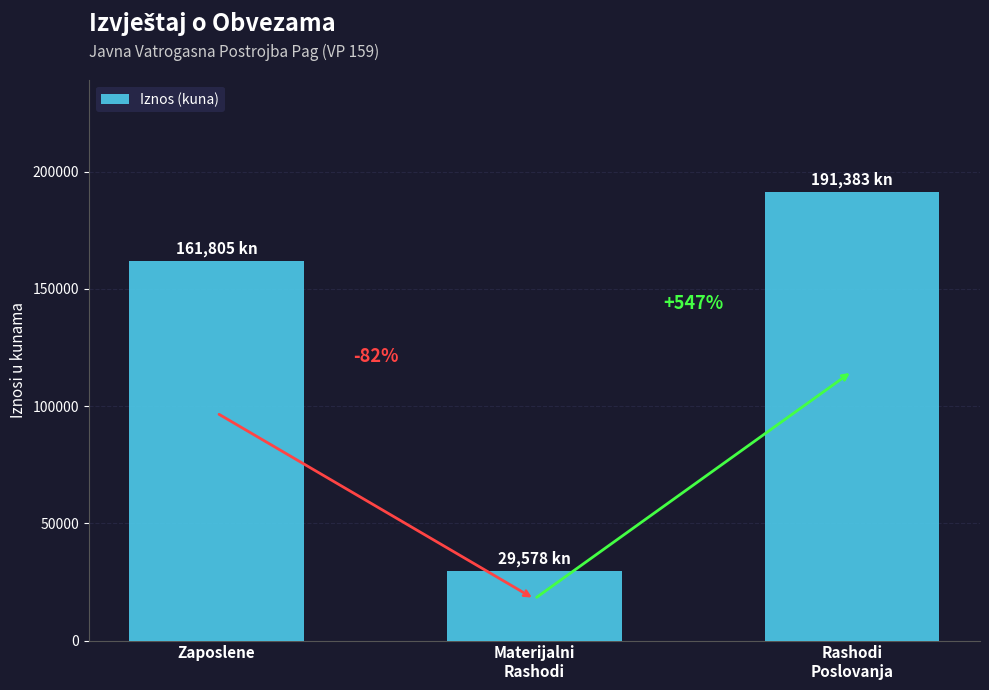

What is the label of the 3rd bar from the left?

Rashodi
Poslovanja